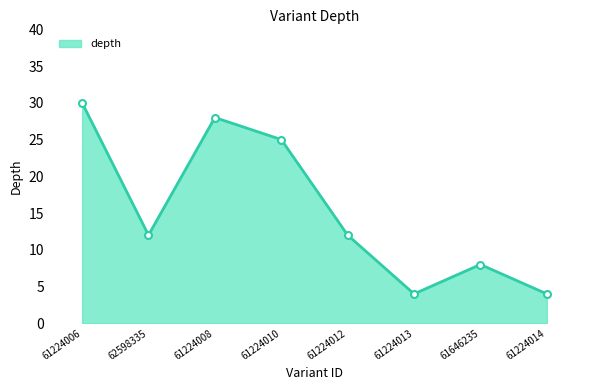

How many lines are shown in the chart?

1